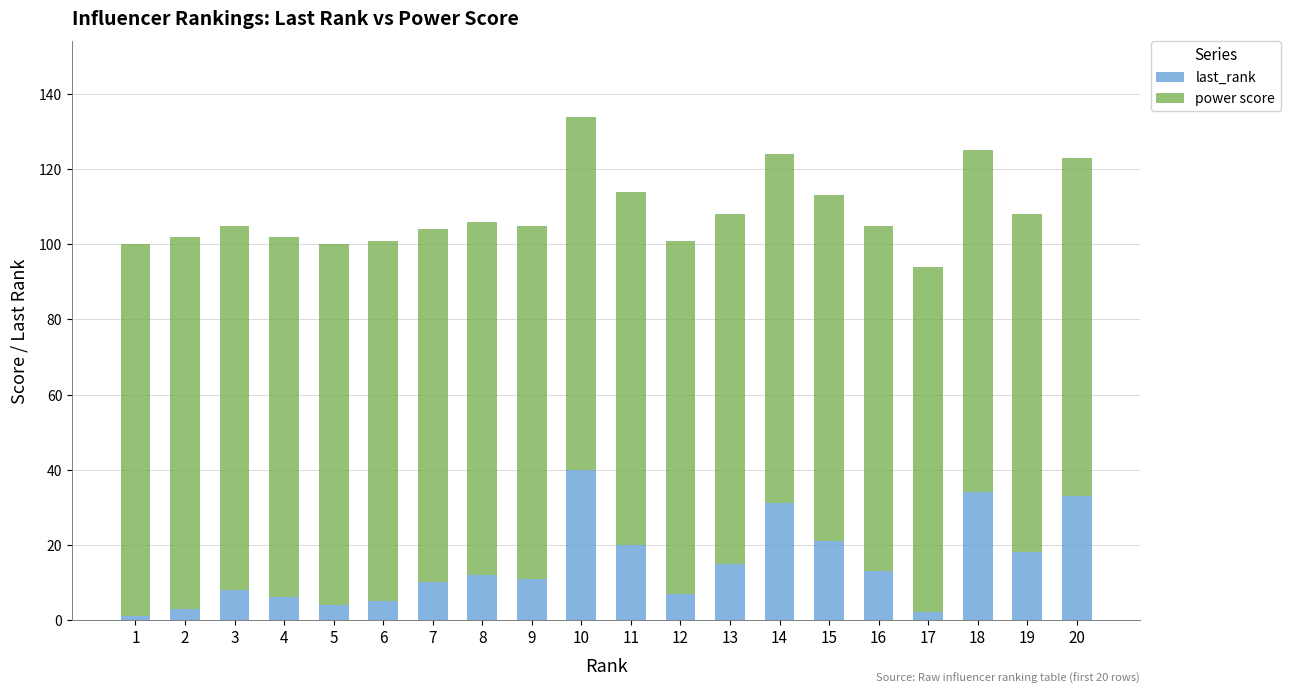

At which category is the sum across all series the highest?

10